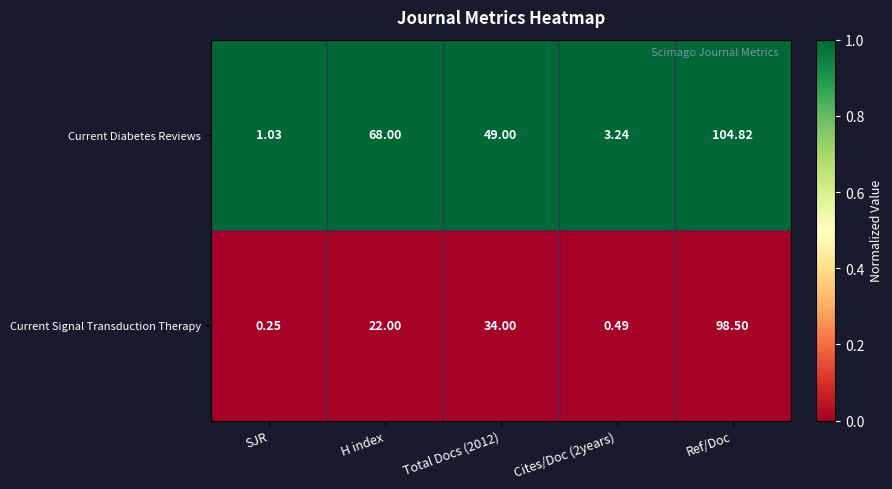

Rank the series by their average value, from lowest to highest.

Current Signal Transduction Therapy, Current Diabetes Reviews